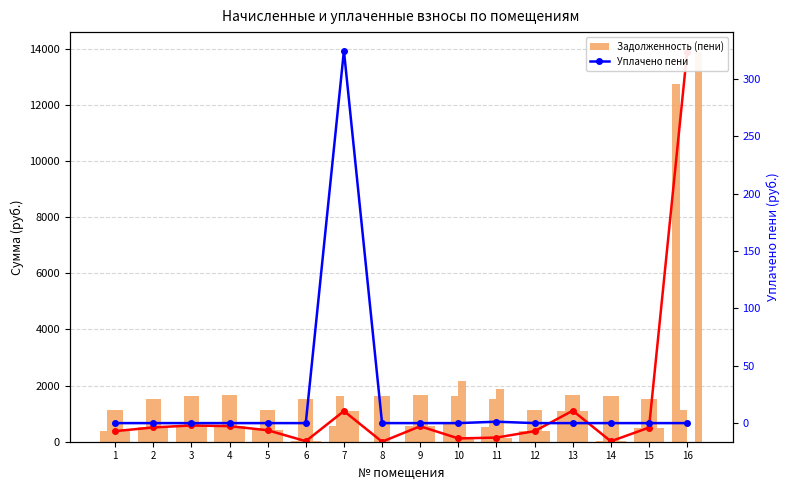

True or false: Уплачено пени has a value of 0.0 at 9.

True